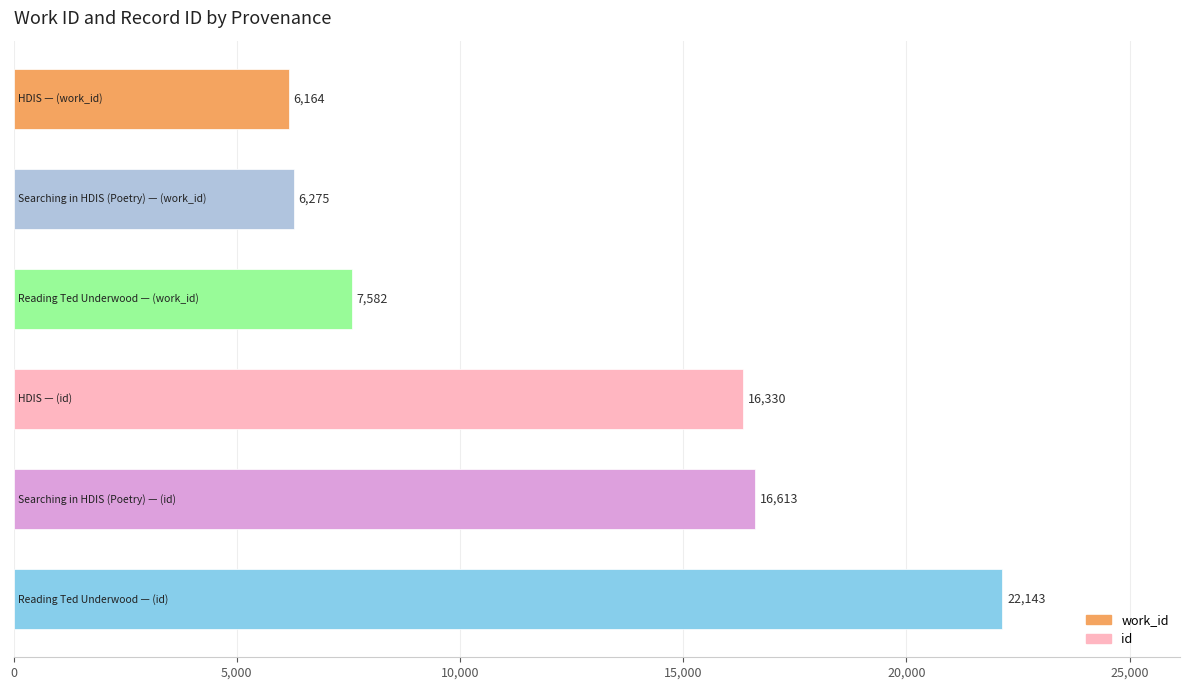

Reading bottom to top, transcribe all the data shown in this chart.

22143	16613	16330	7582	6275	6164